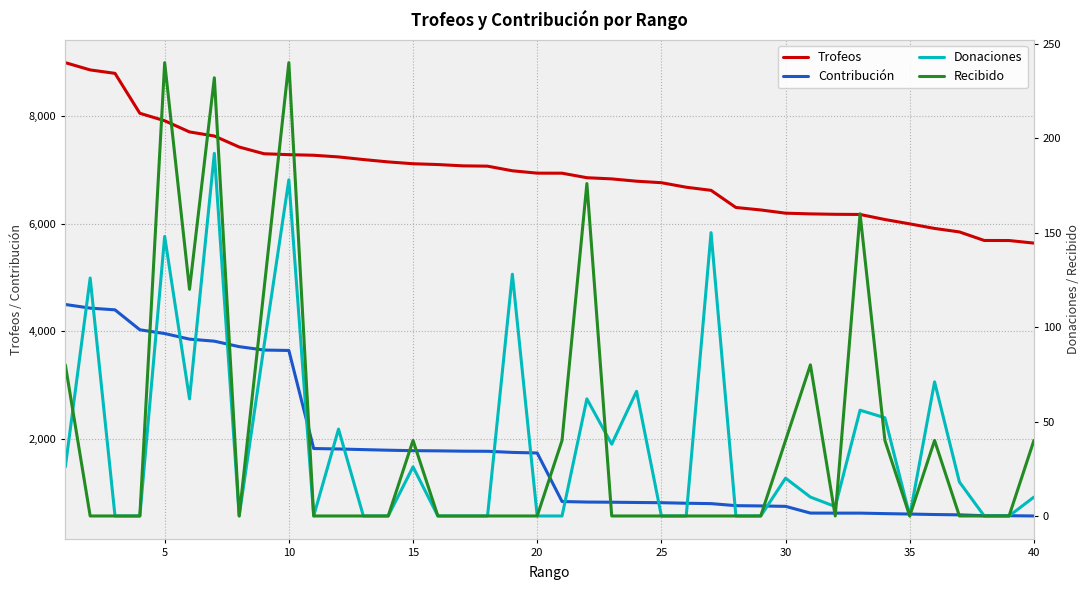

Between 14 and 33, which series saw the biggest shift?

Contribución